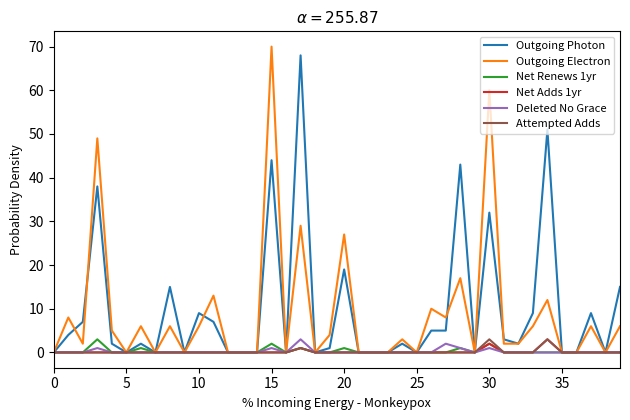

What is the greatest value displayed?

70